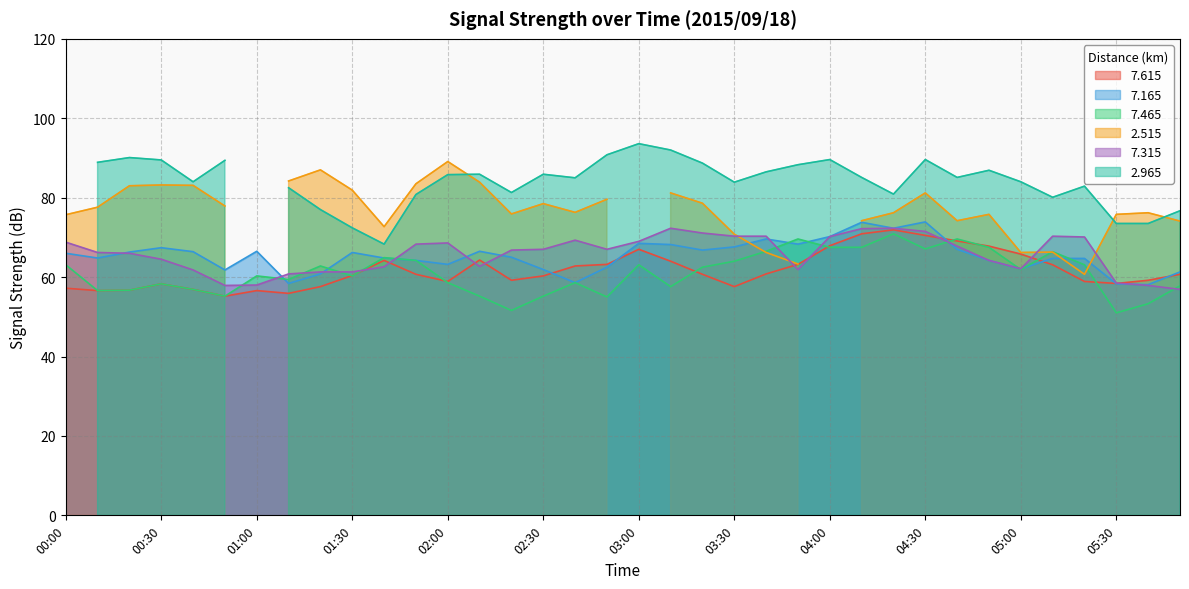

True or false:   7.165 and   7.315 intersect in this chart.

True